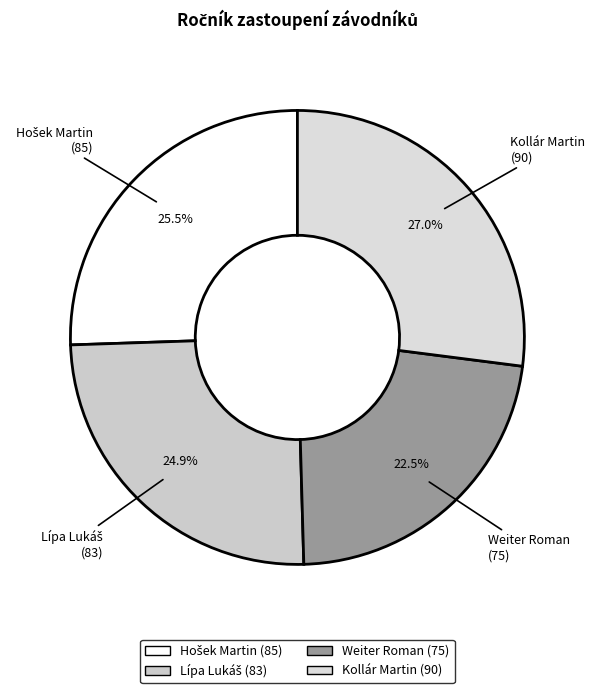

Is Kollár Martin the majority of the pie?

No